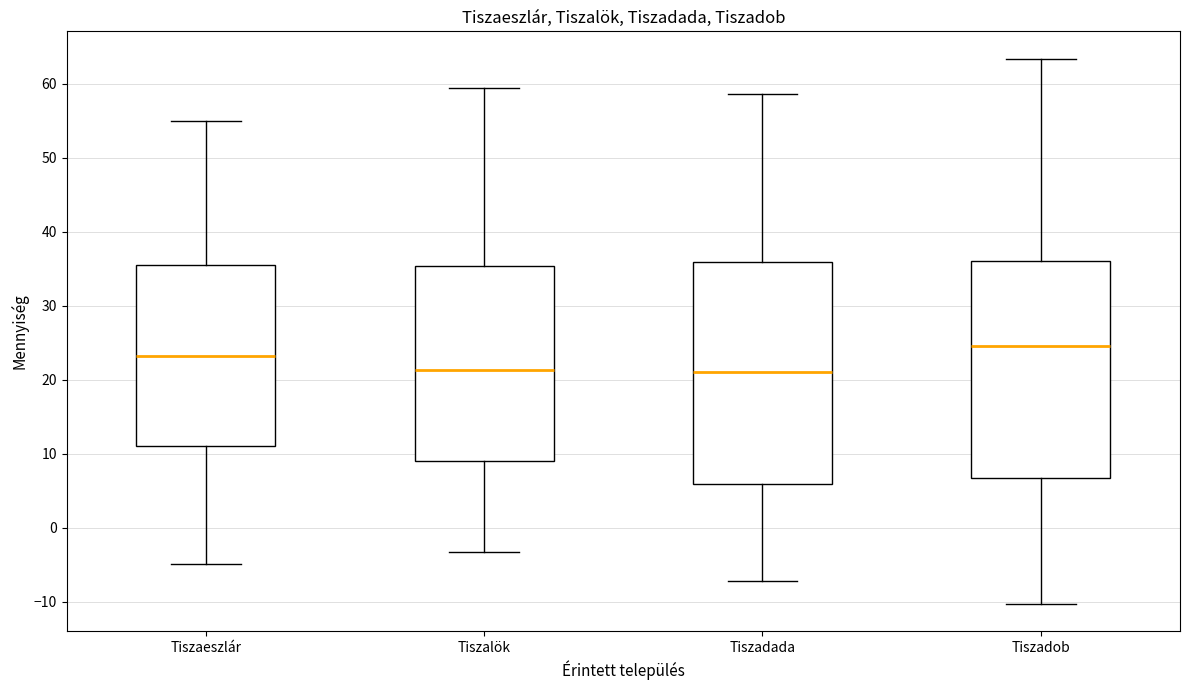

Reading left to right, read every box against the y-axis: the position of its median line, the range the box covers, and the ends of its whiskers. The values are not printed on the chart, so give them approximately, as read against the axis.

Tiszaeszlár: median 23, box 11 to 35, whiskers -5 to 55
Tiszalök: median 21, box 9 to 35, whiskers -3 to 59
Tiszadada: median 21, box 6 to 36, whiskers -7 to 59
Tiszadob: median 25, box 7 to 36, whiskers -10 to 63